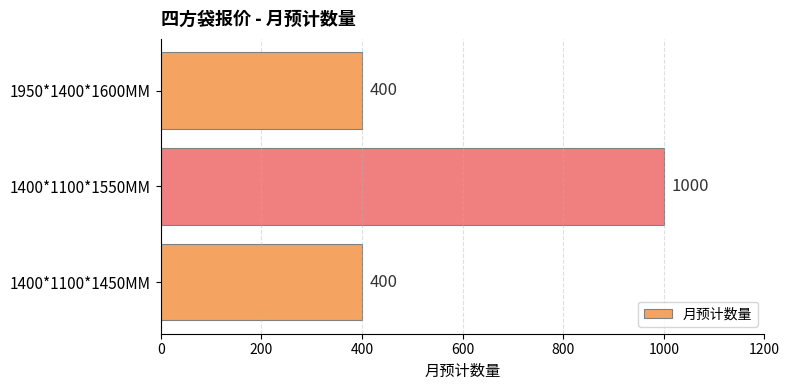

Which has a higher value, 1400*1100*1550MM or 1400*1100*1450MM?

1400*1100*1550MM